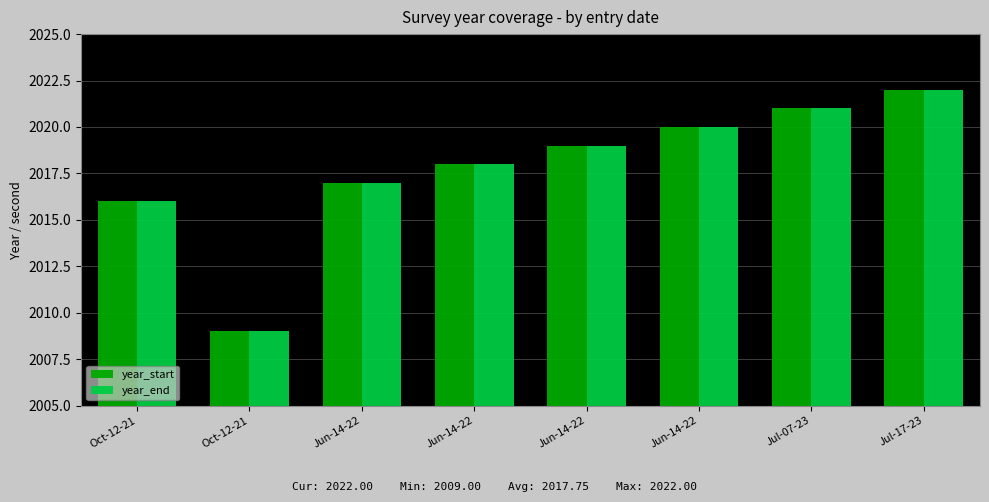

Does the chart contain any negative values?

No